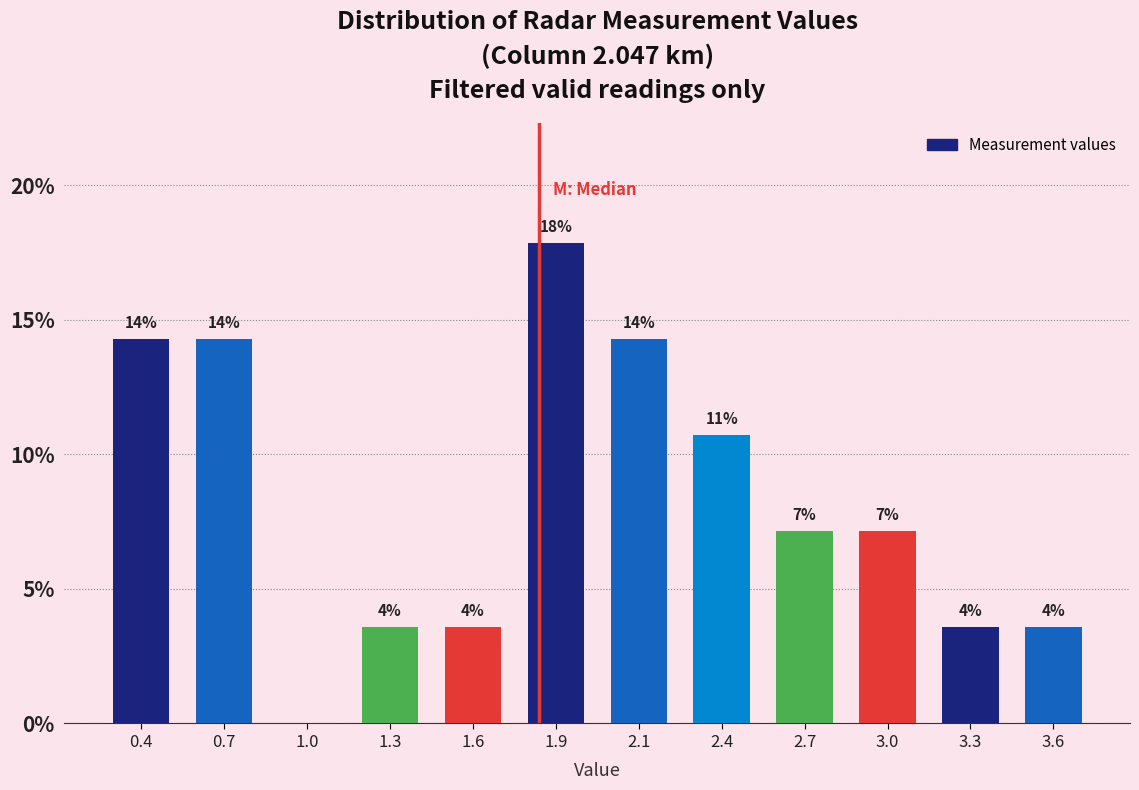

Are the bars horizontal?

No